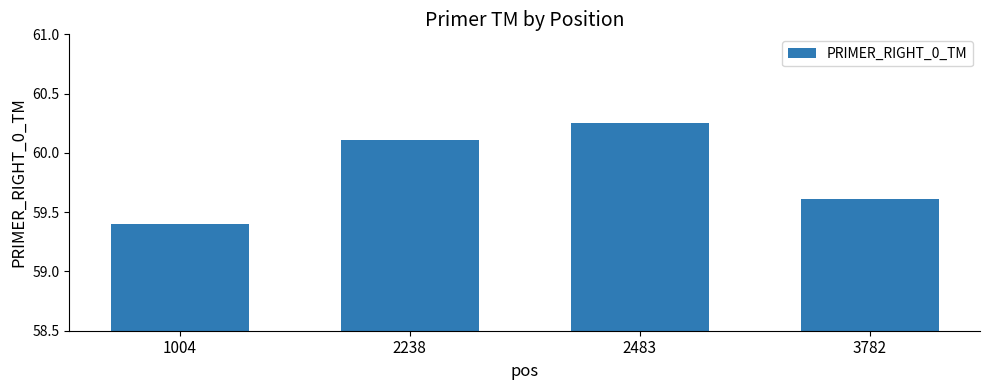

List the labels in order of value, smallest first.

1004, 3782, 2238, 2483